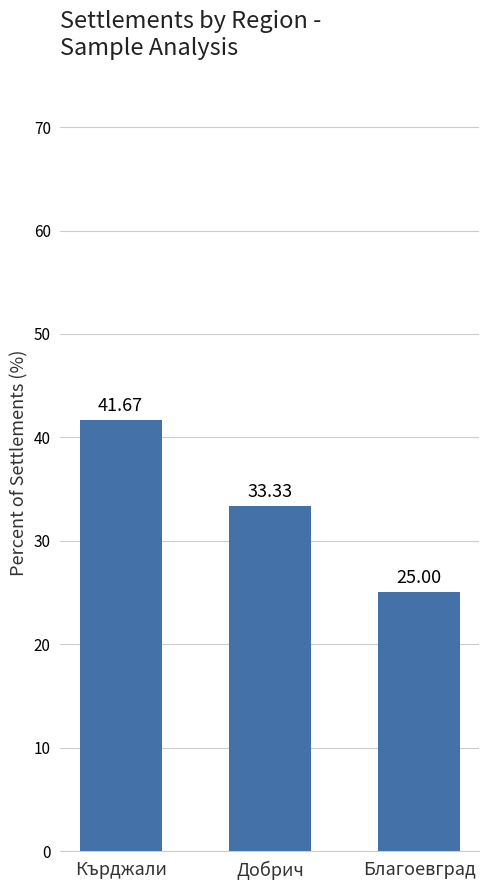

The chart shows a value of 59.4 at Добрич. True or false?

False